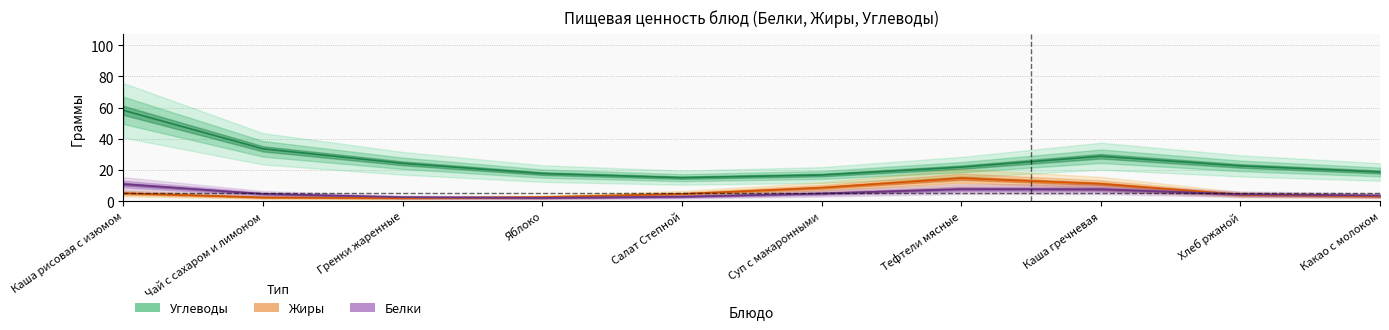

True or false: Белки and Углеводы intersect in this chart.

False